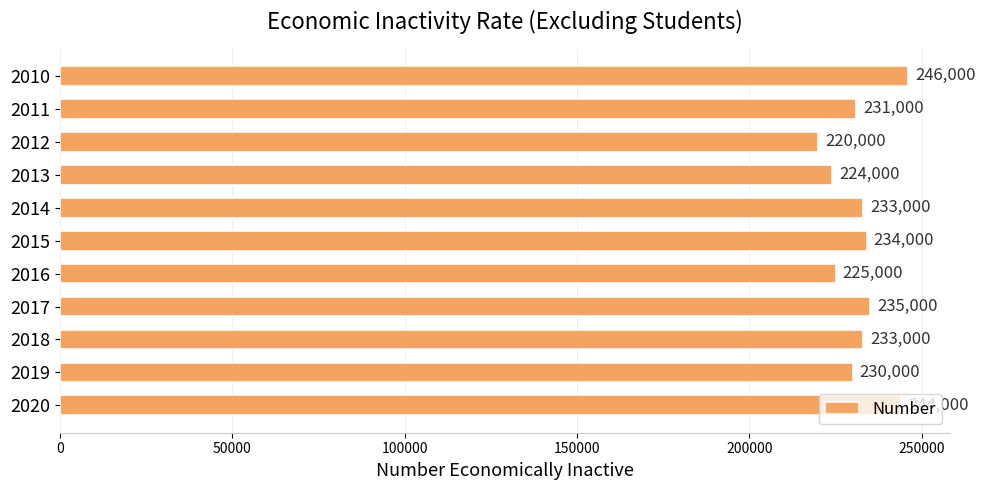

Approximately how many times larger is the value at 2016 compared to 2019?

1.0